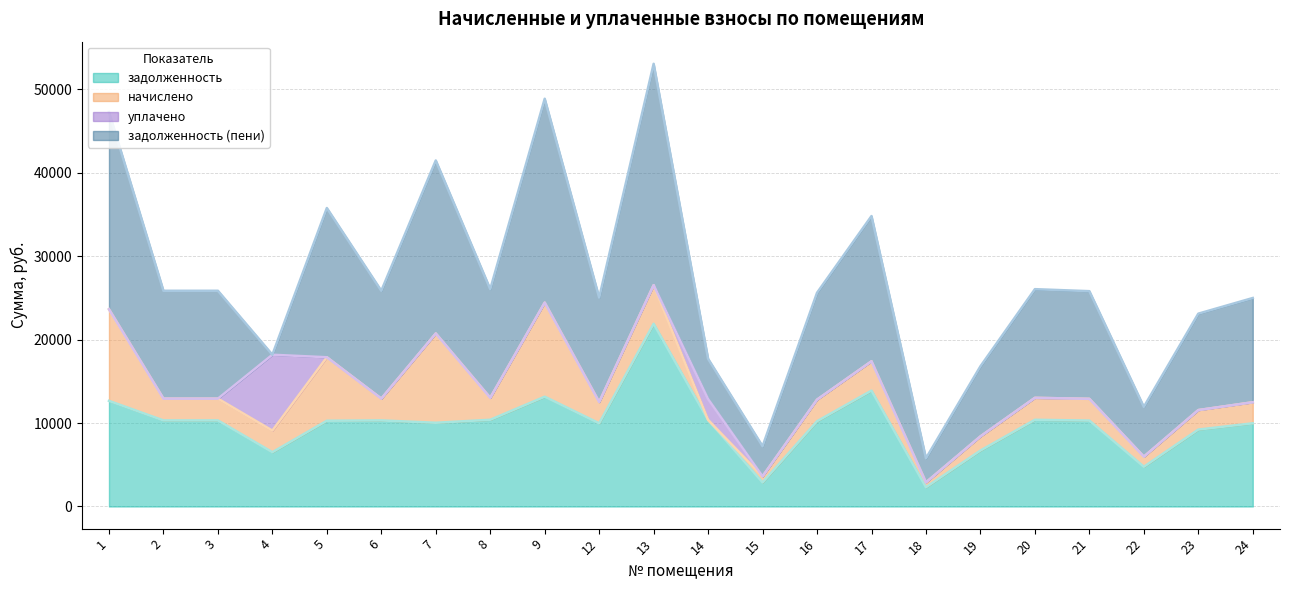

Is it true that задолженность equals 6761.2 at 5?

False